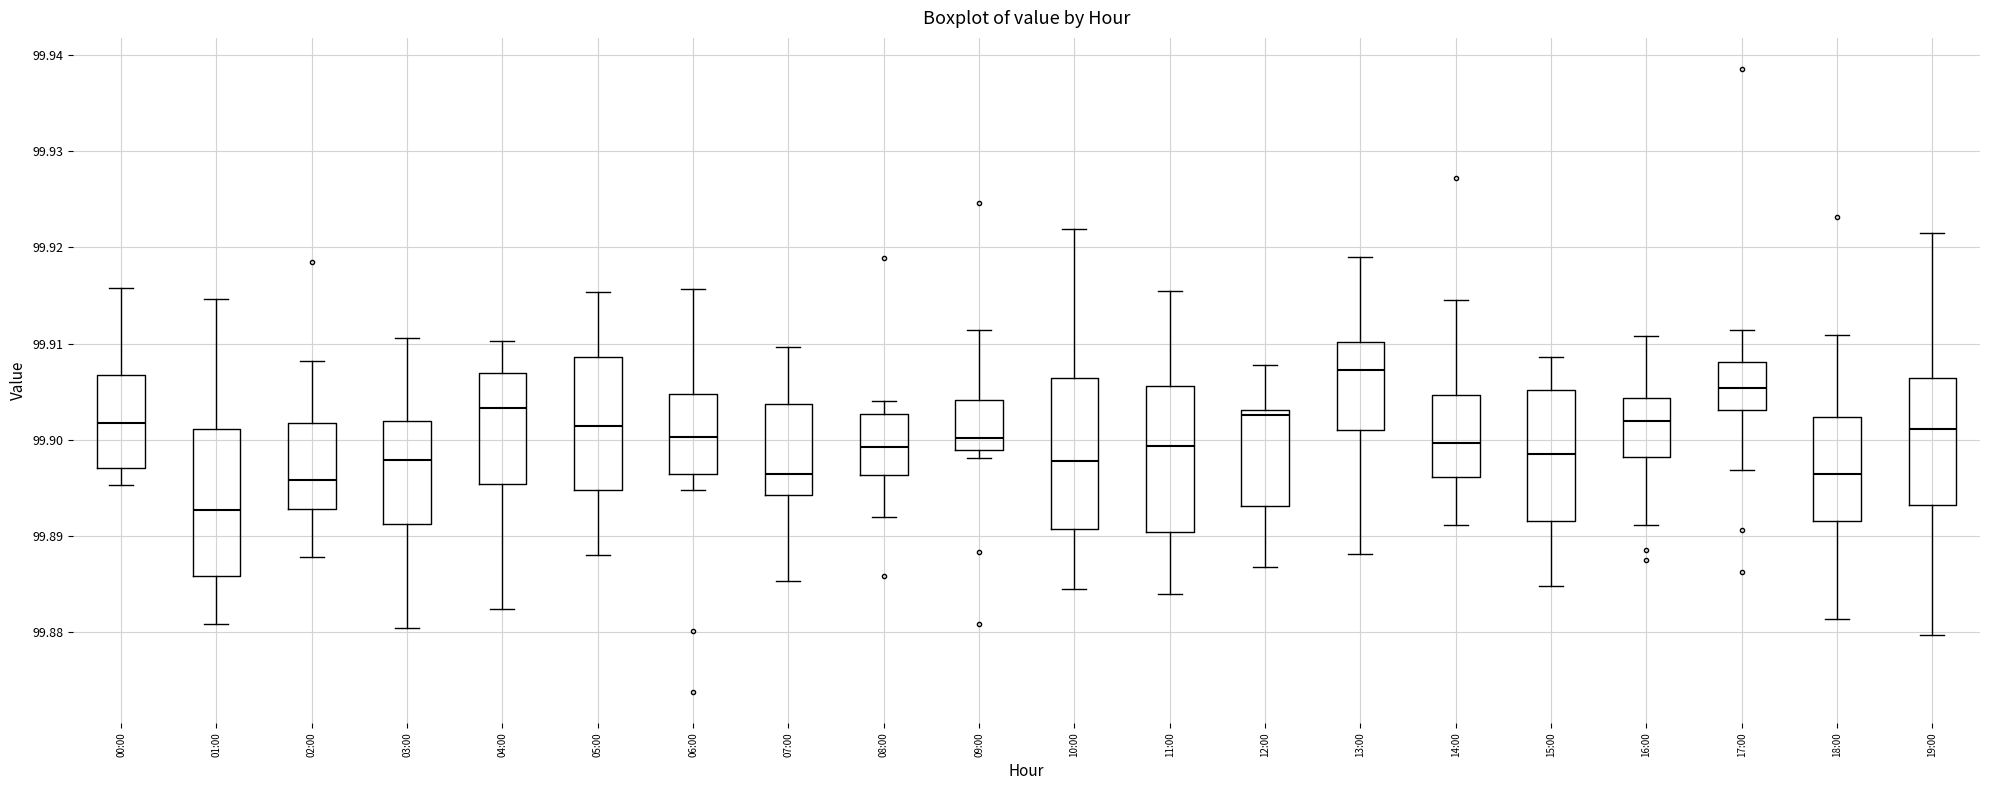

Which box has the lowest median line?

01:00